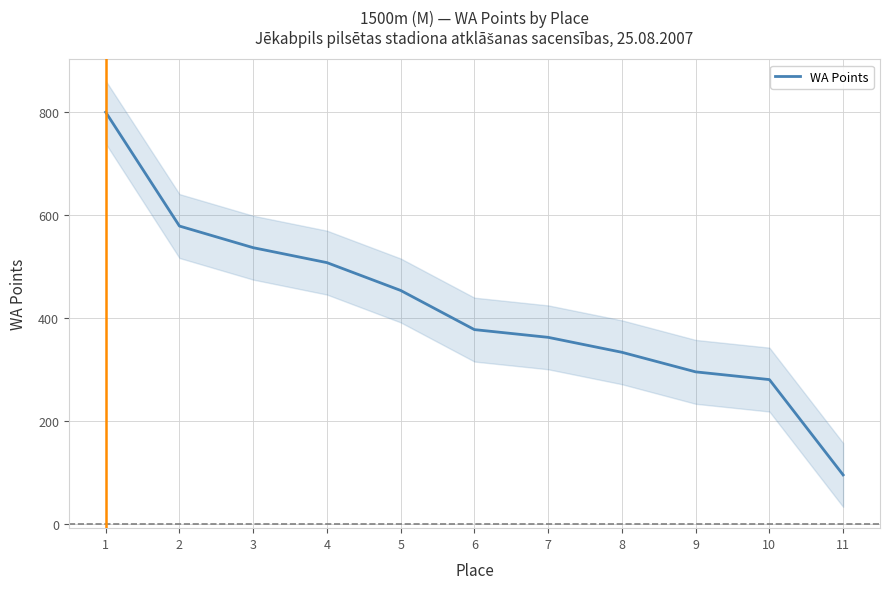

Reading left to right, extract all data points from this chart.

799	578	536	507	453	377	362	333	295	280	95